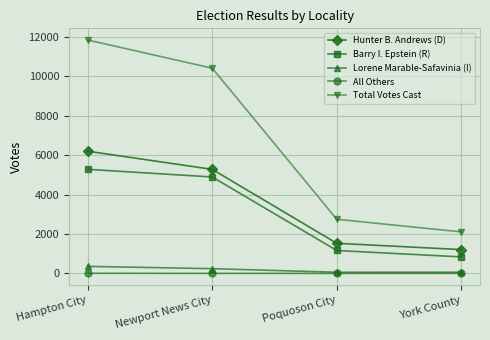

What is the difference between the Hunter B. Andrews (D) values at Poquoson City and York County?

319